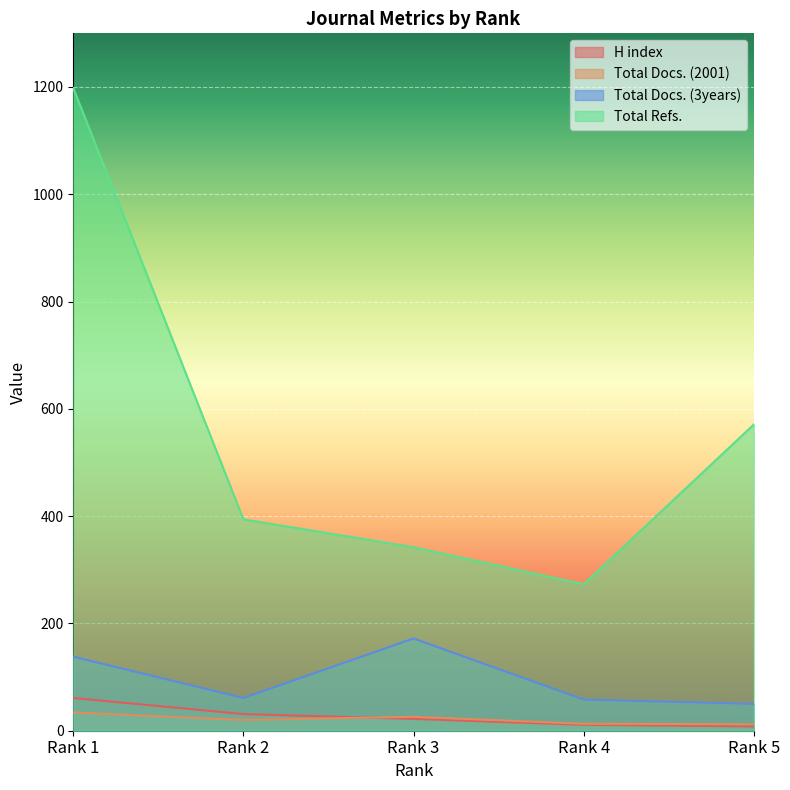

How many interior local valleys does the Total Refs. series have?

1